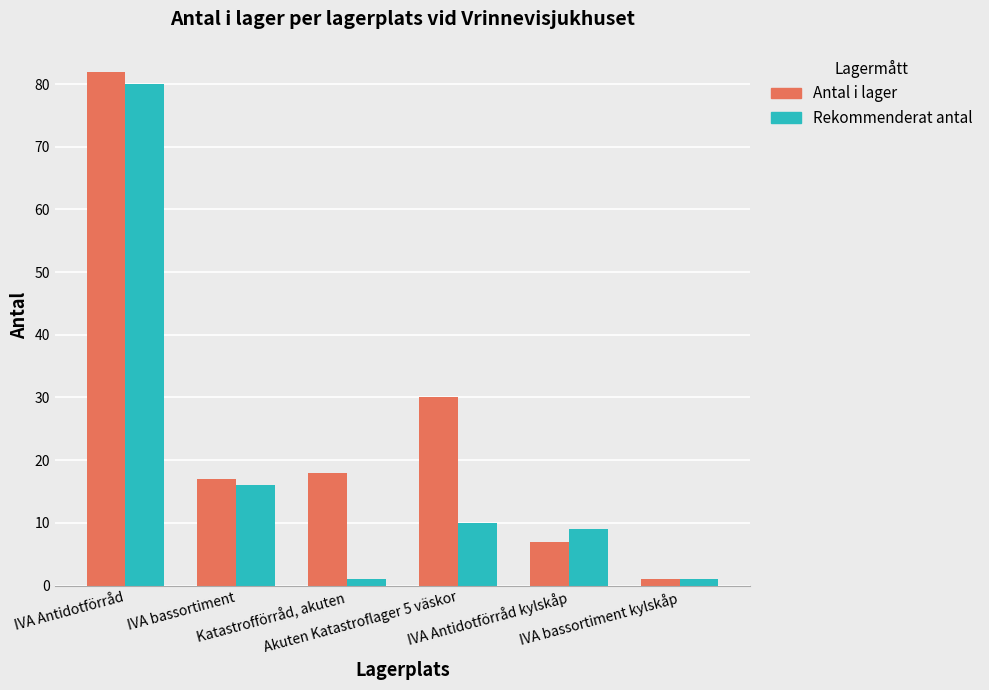

What is the spread (max minus min) of values at IVA bassortiment?

1